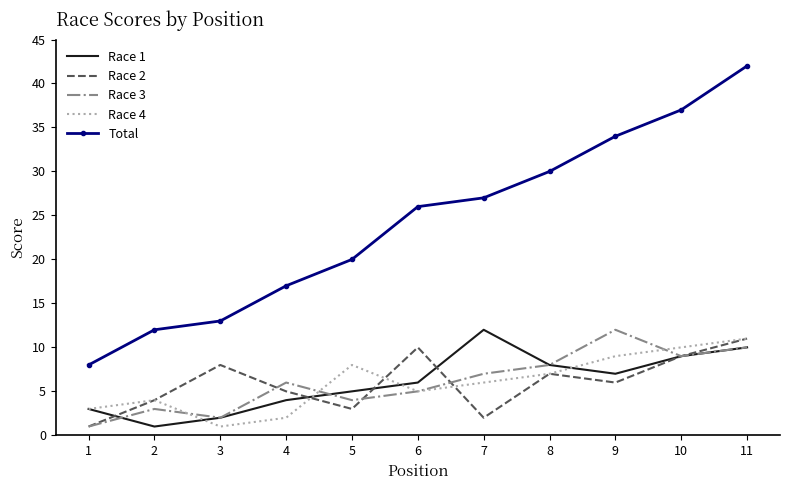

Is it true that Total equals 14 at 8?

False